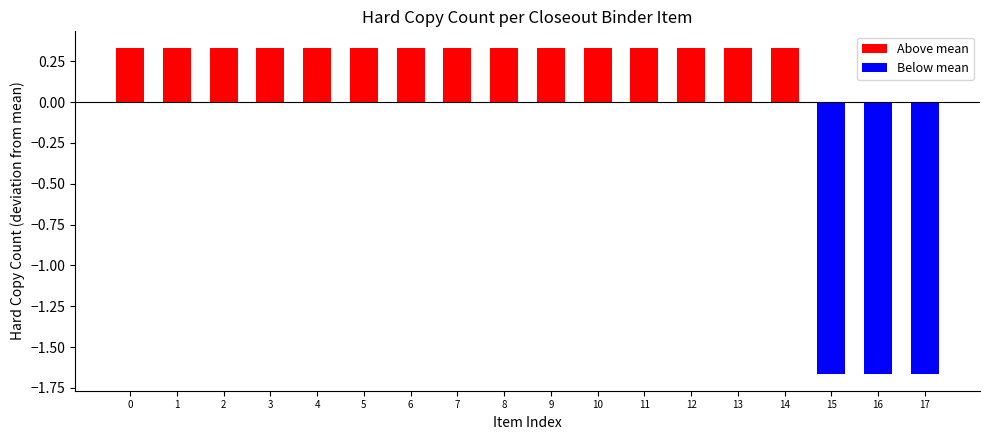

True or false: the data shows 0.2 at 1.

False